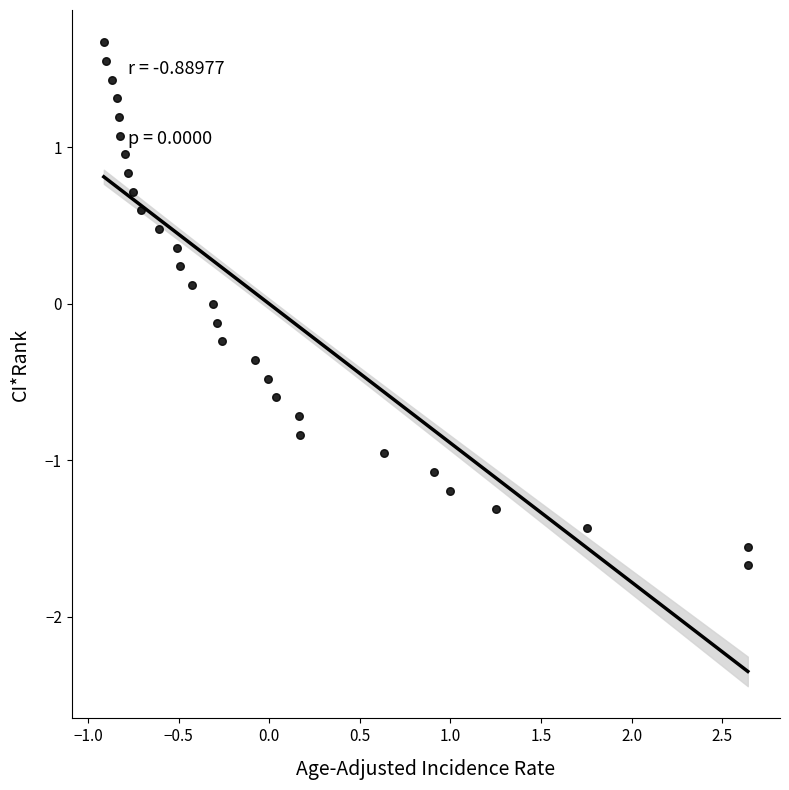

What is the range of X values (max minus min)?

3.6